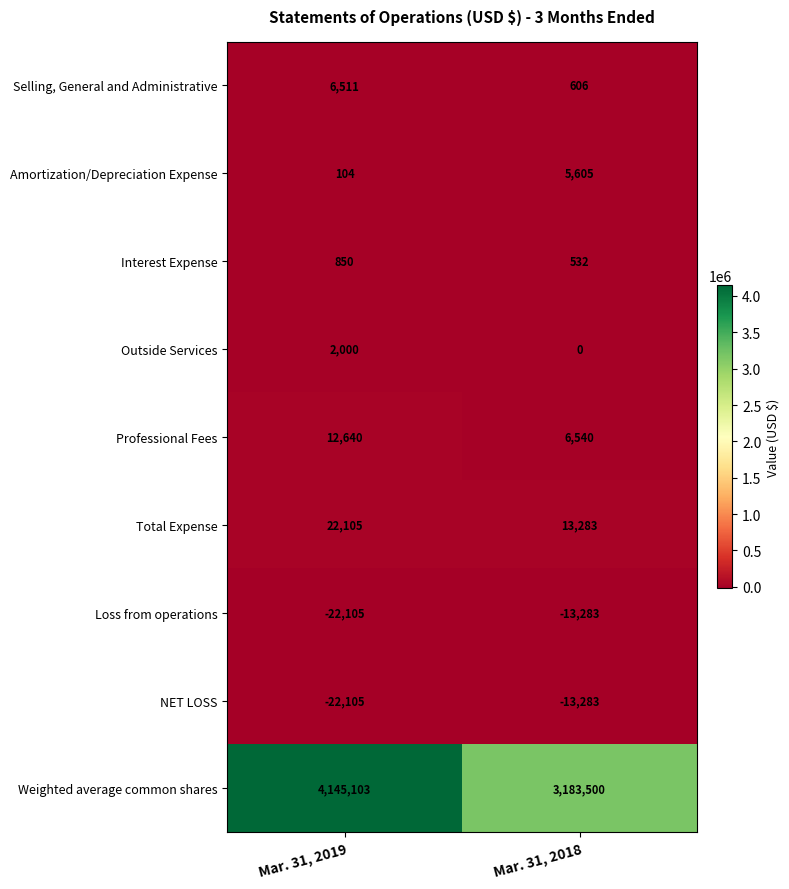

What is the difference between the Selling, General and Administrative values at Mar. 31, 2019 and Mar. 31, 2018?

5905